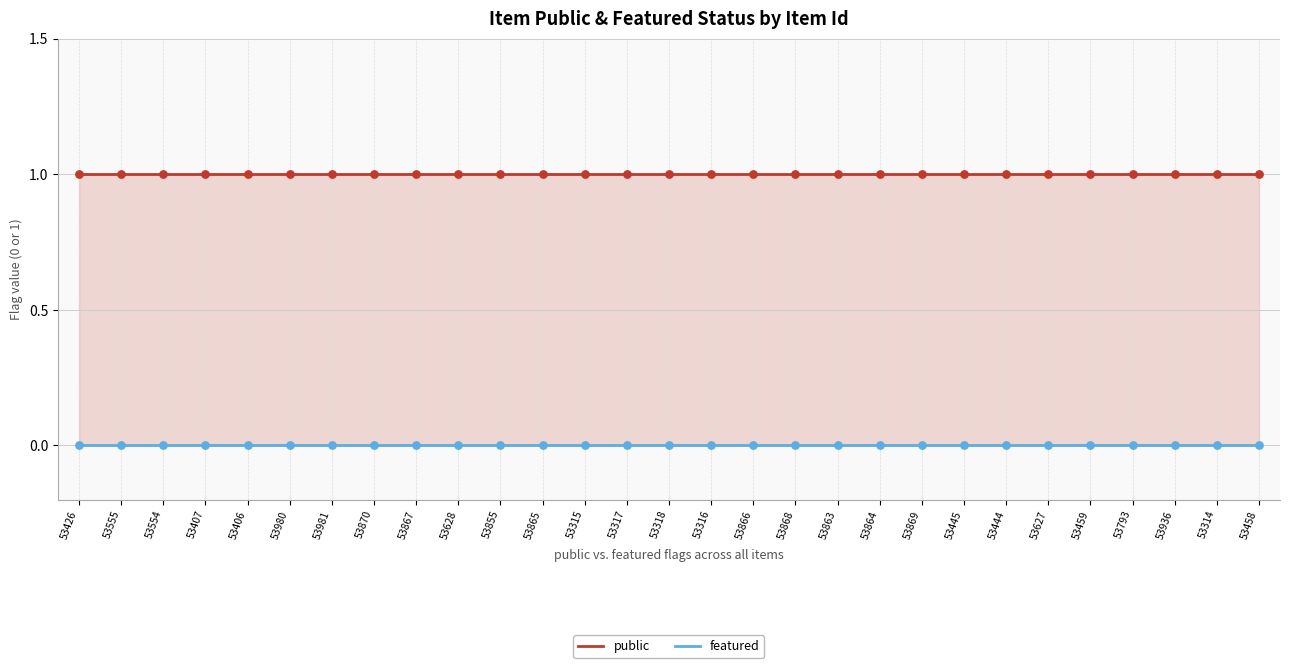

Which series has the largest total across all categories?

public